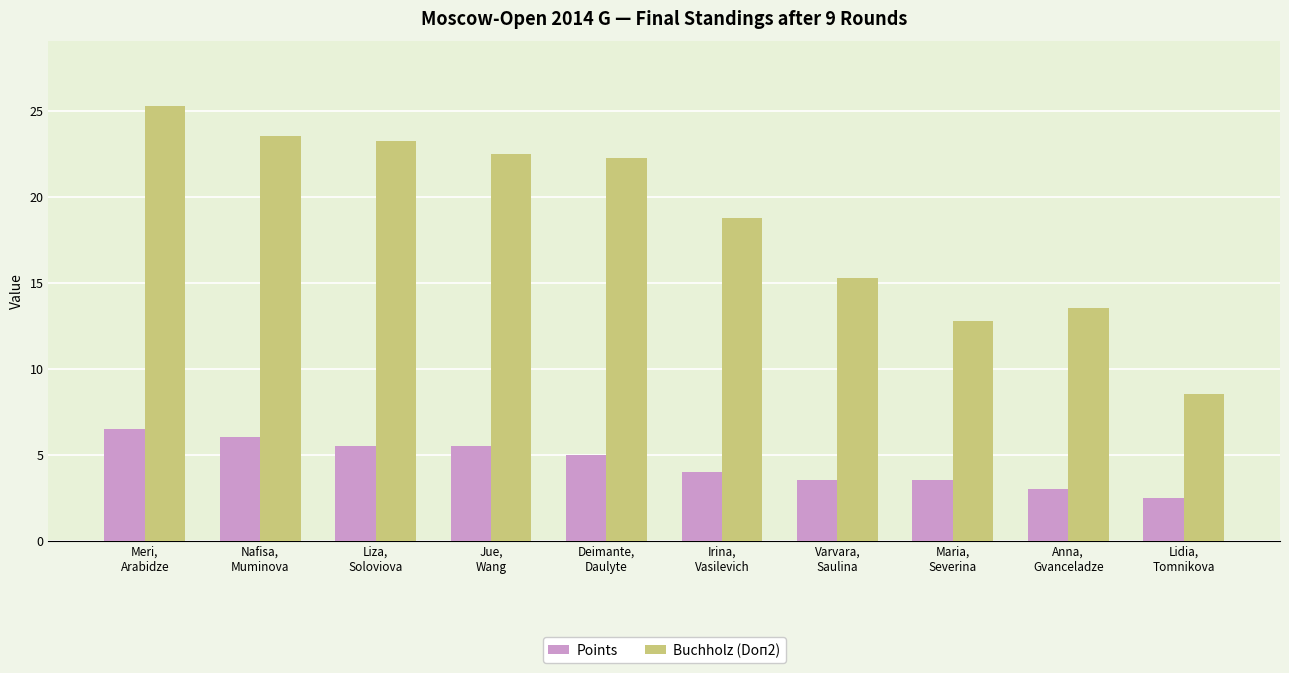

Which series has the widest spread of values?

Buchholz (Doп2)